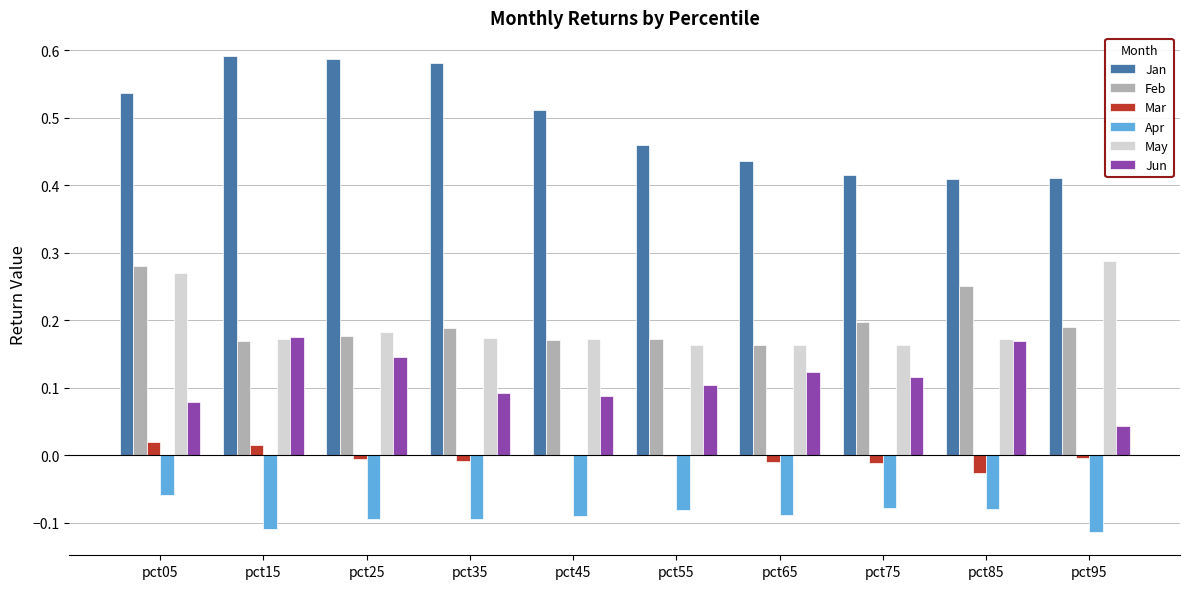

Which series changed the most between pct35 and pct55?

Jan